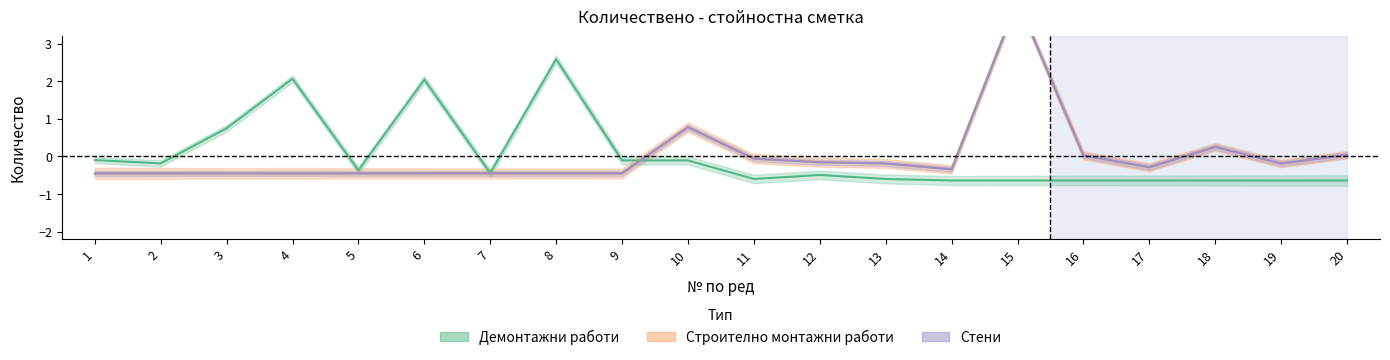

How many values in the Стени series exceed 0?

5